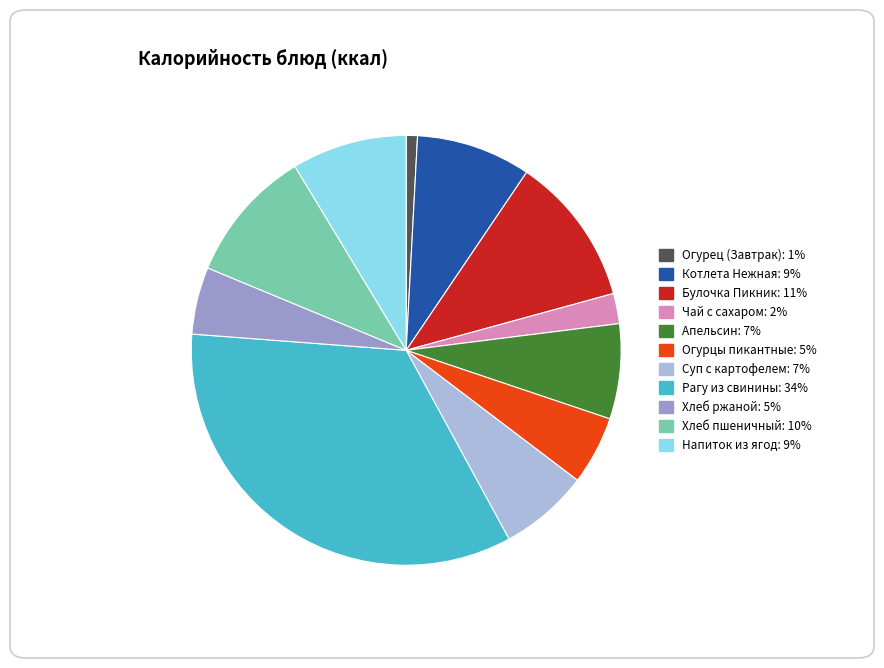

Is it true that Апельсин is 7% of the pie?

True